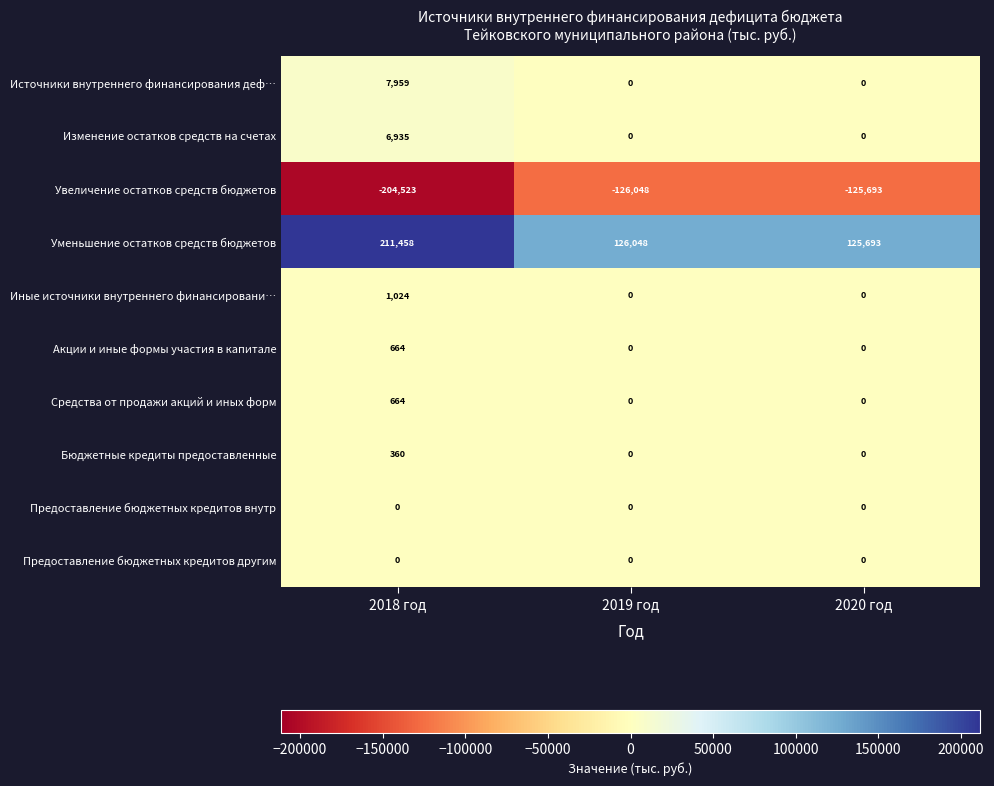

Reading left to right, transcribe all the data shown in this chart.

Источники внутреннего финансирования деф…: 7959	0	0
Изменение остатков средств на счетах: 6935	0	0
Увеличение остатков средств бюджетов: -204523	-126048	-125693
Уменьшение остатков средств бюджетов: 211458	126048	125693
Иные источники внутреннего финансировани…: 1024	0	0
Акции и иные формы участия в капитале: 664	0	0
Средства от продажи акций и иных форм: 664	0	0
Бюджетные кредиты предоставленные: 360	0	0
Предоставление бюджетных кредитов внутр: 0	0	0
Предоставление бюджетных кредитов другим: 0	0	0